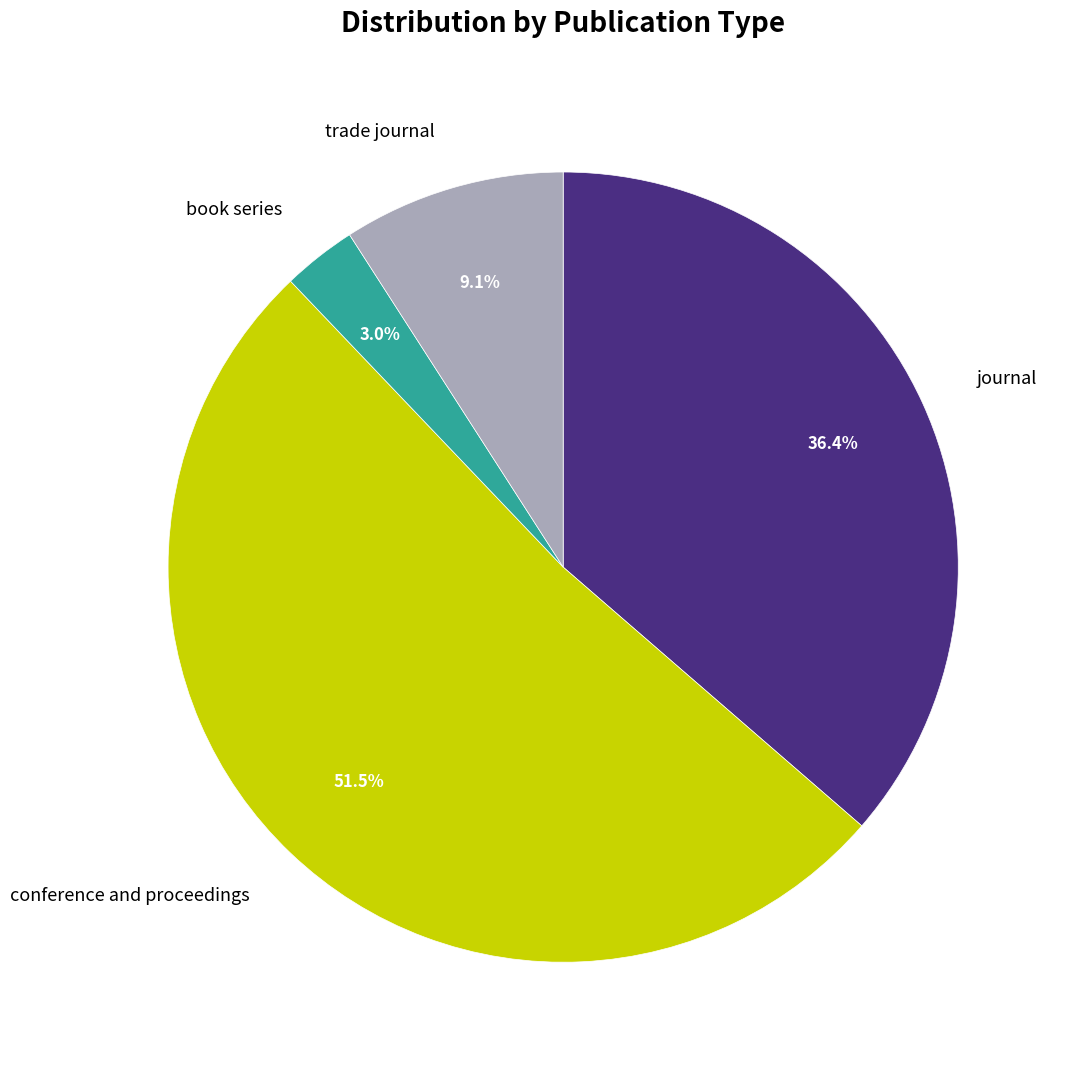

Combined, what portion of the pie is journal and conference and proceedings?

87.9%